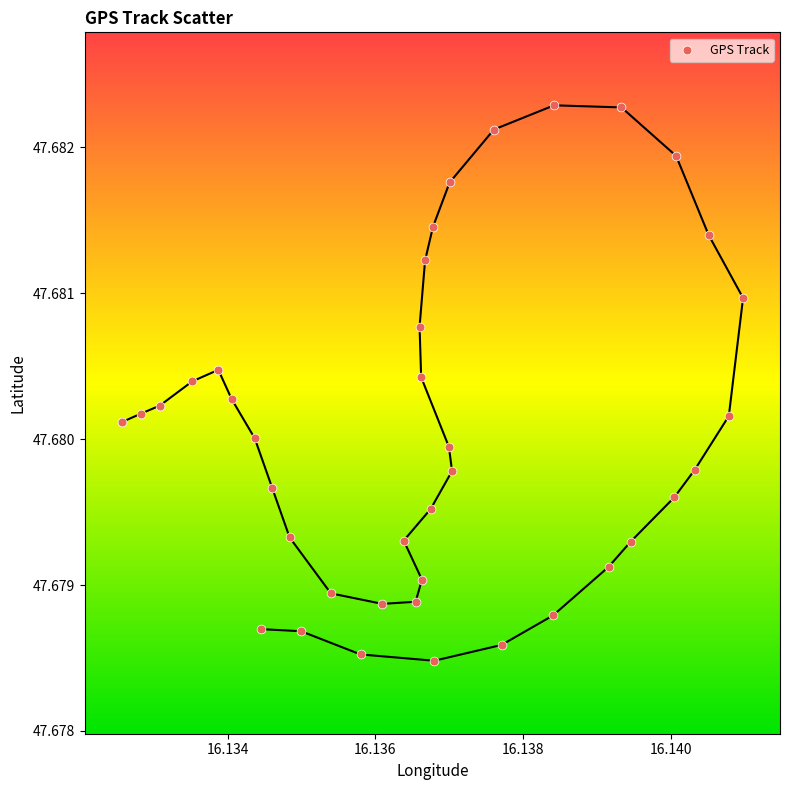

How many data points are displayed?

39